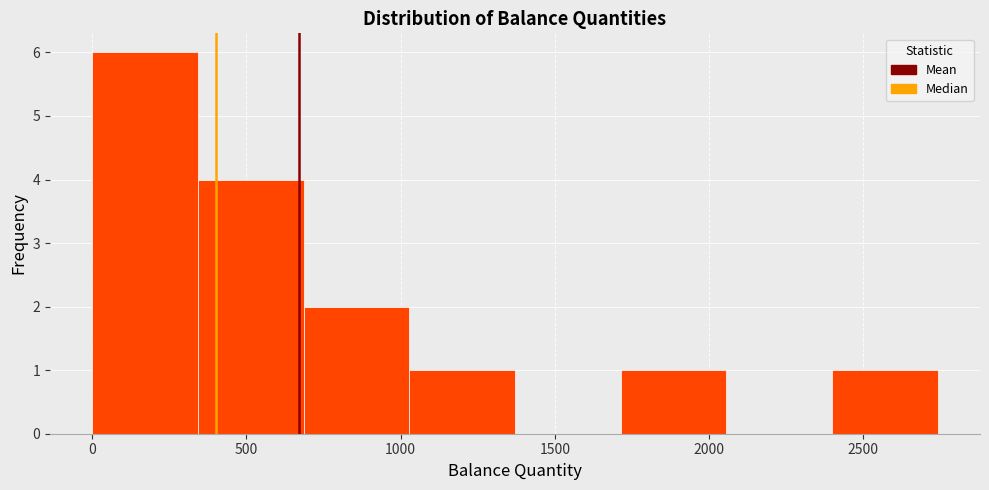

Over which range of the x-axis is the bar tallest?

0 to 350